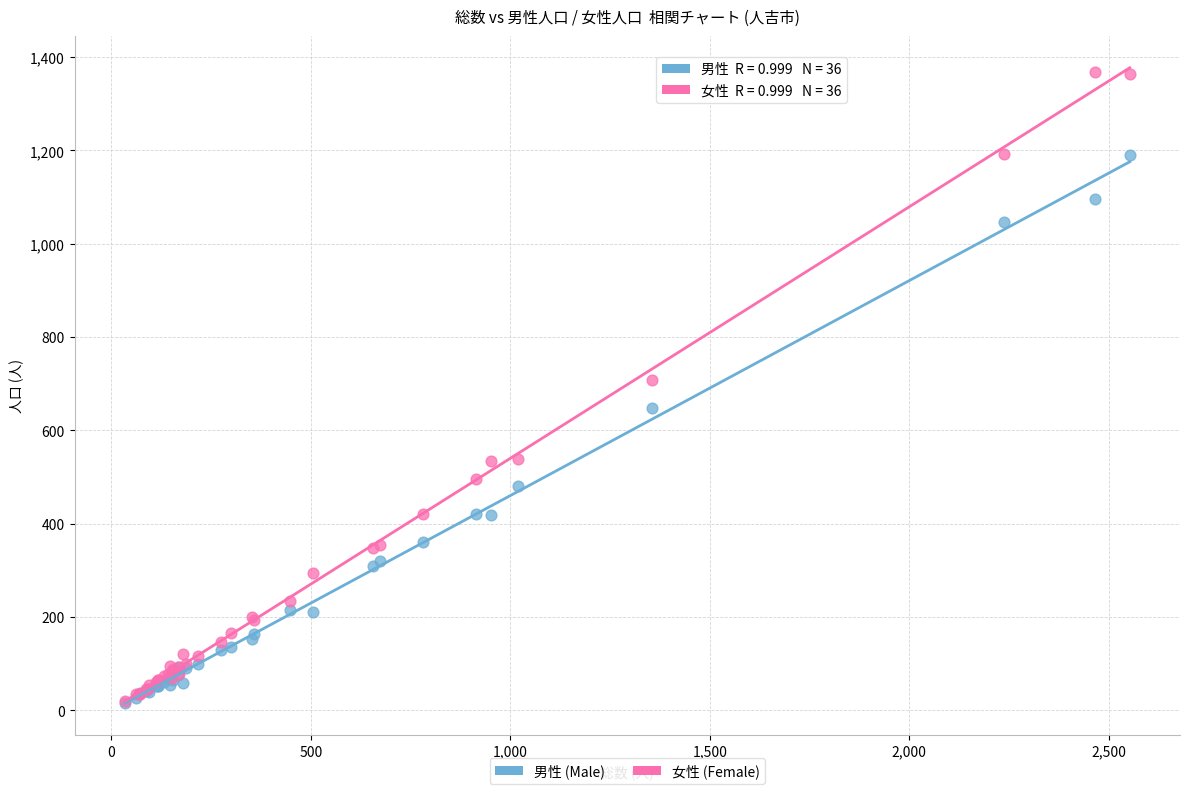

Which series contains the highest Y value?

女性 (Female)